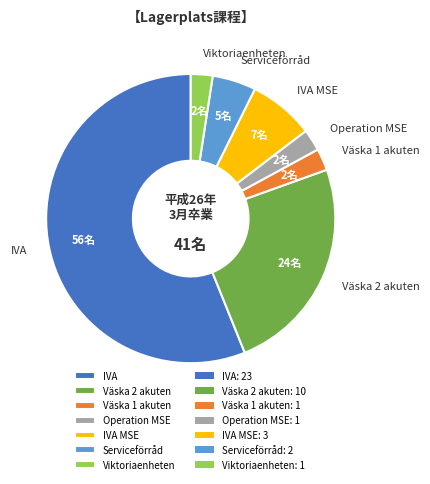

What is the largest slice in the pie chart?

IVA